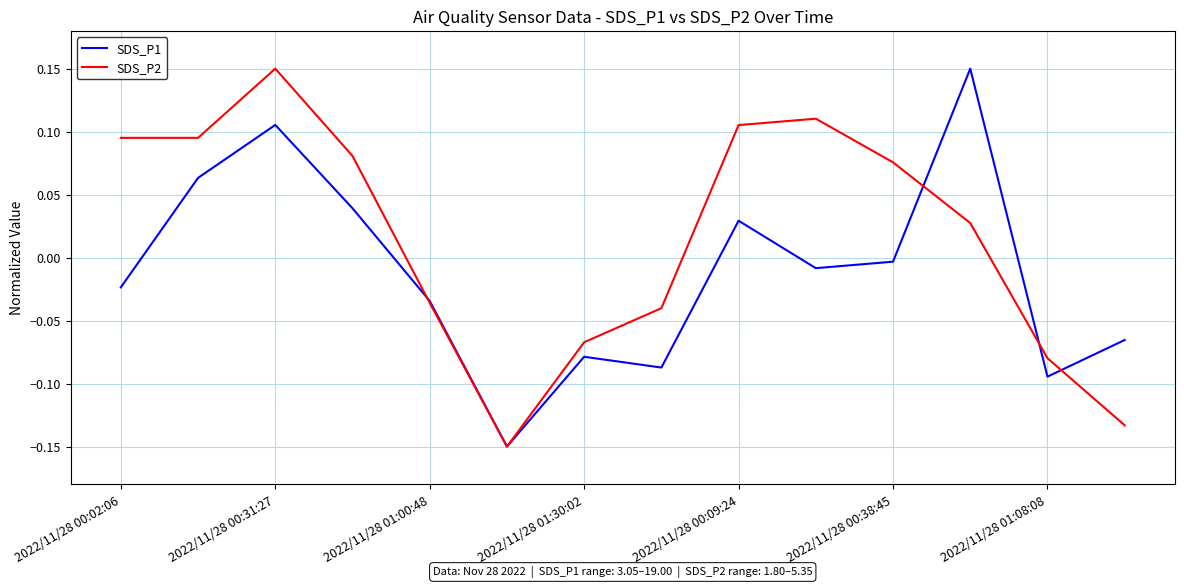

Rank the series by their average value, from highest to lowest.

SDS_P2, SDS_P1